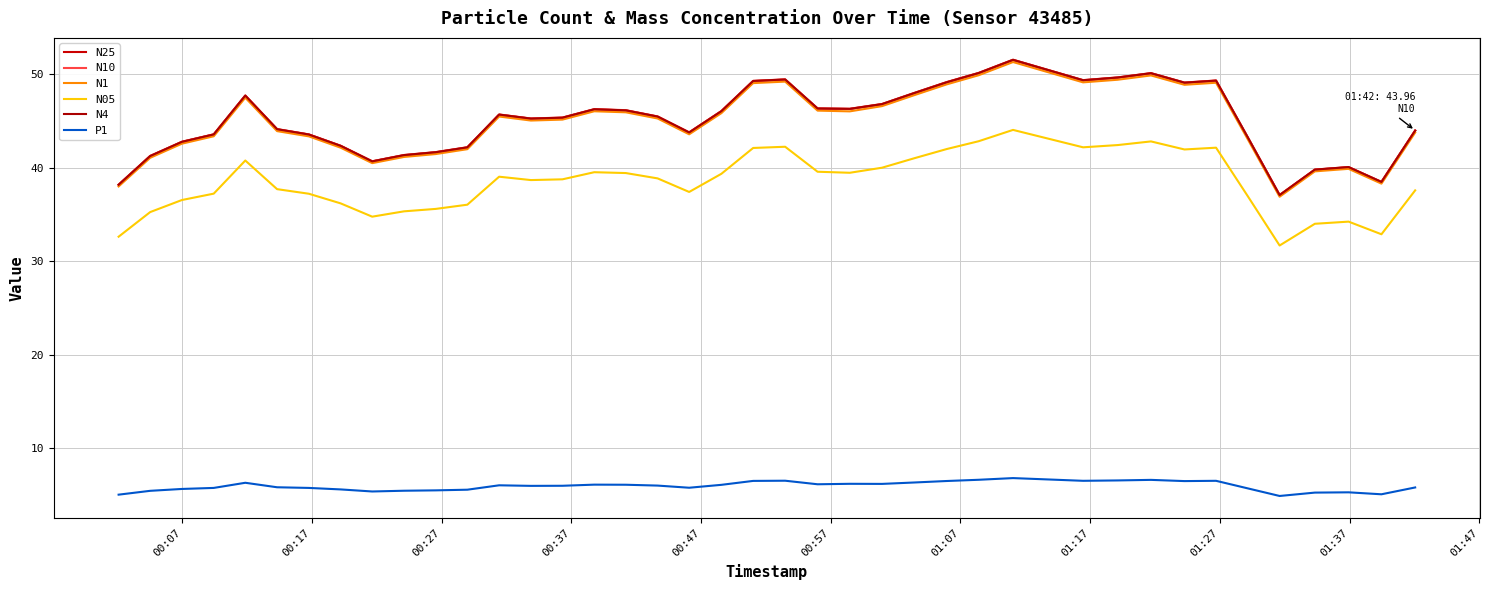

What is the value of the N10 point at the 25th from the left?

46.8